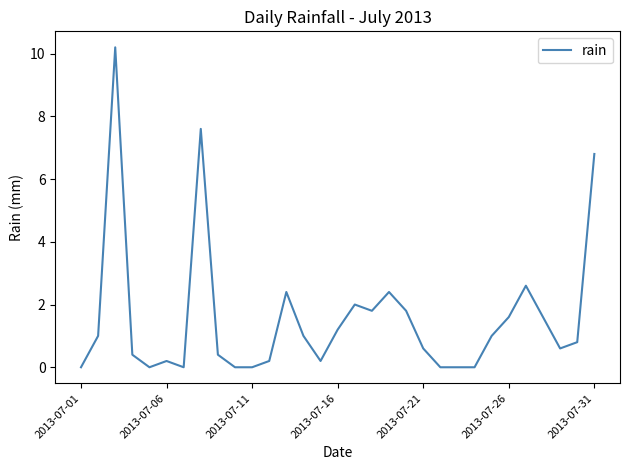

True or false: the data has more than 0 interior local peaks.

True